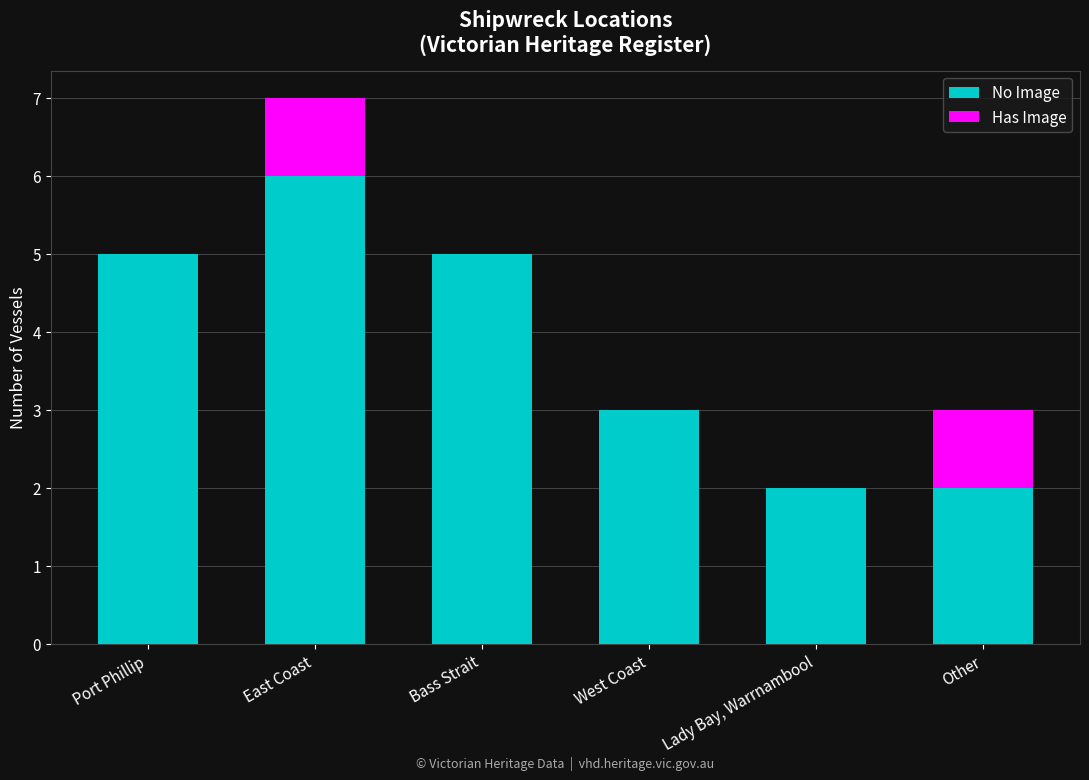

Are the bars horizontal?

No